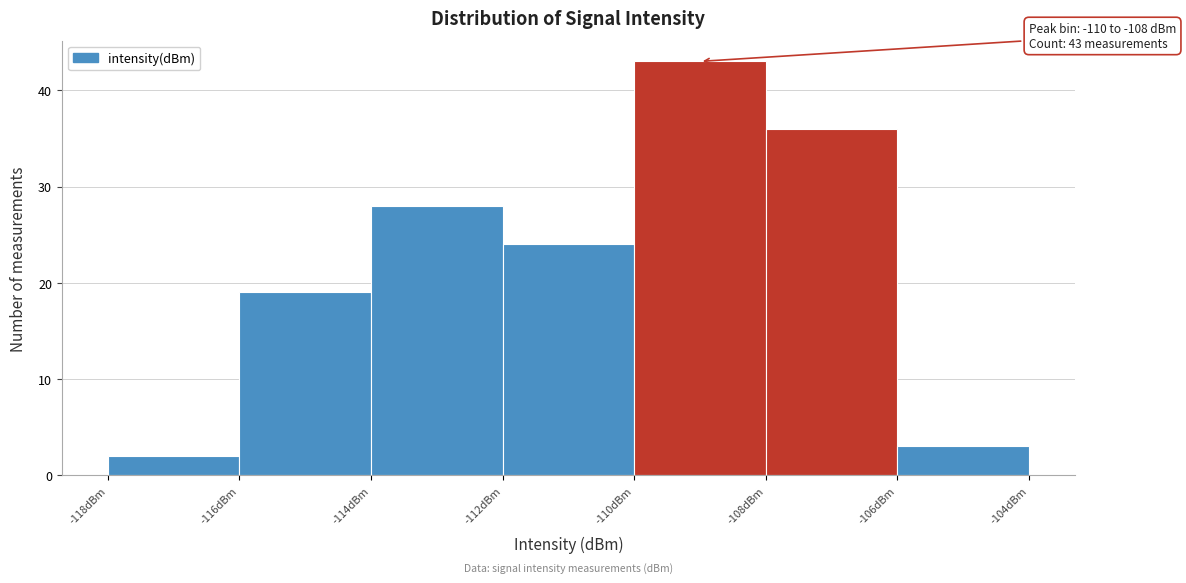

Over which range of the x-axis is the bar tallest?

-110 to -108